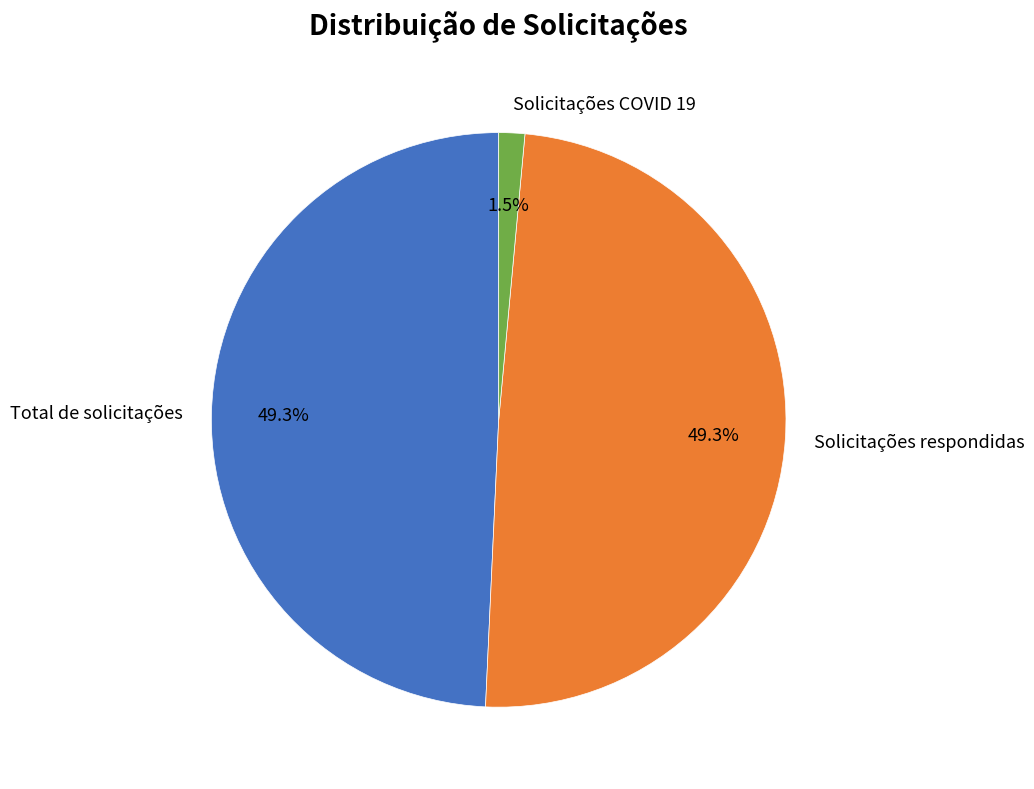

To the nearest percent, what is the difference between the Solicitações COVID 19 and Total de solicitações slice percentages?

48%